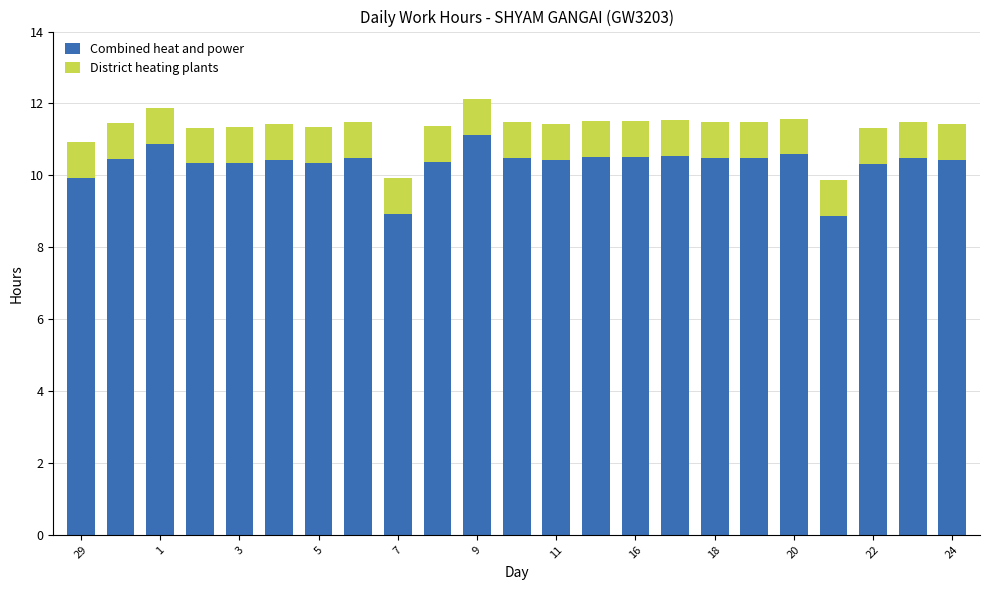

How many bars are there in total?

23